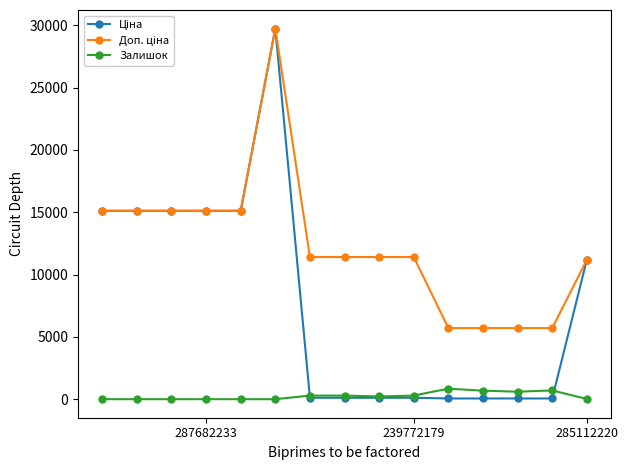

True or false: Залишок has more than 0 points higher than both neighbors.

True